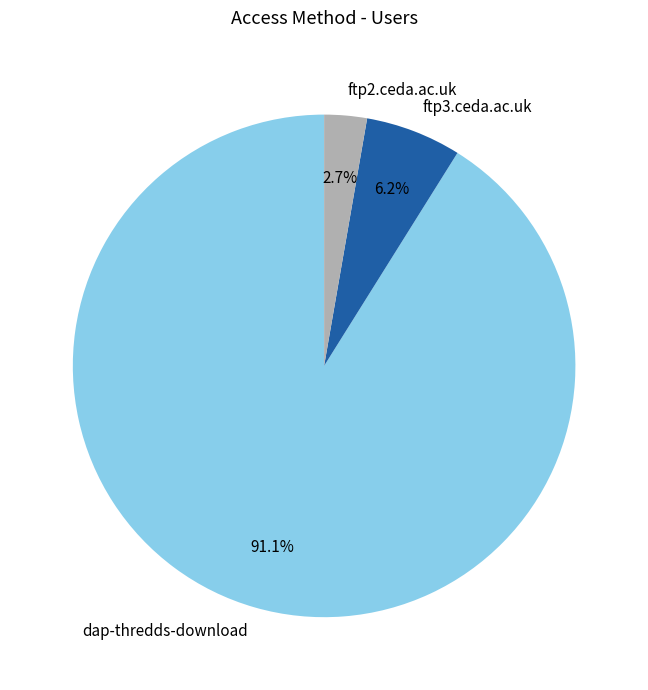

Is dap-thredds-download the majority of the pie?

Yes